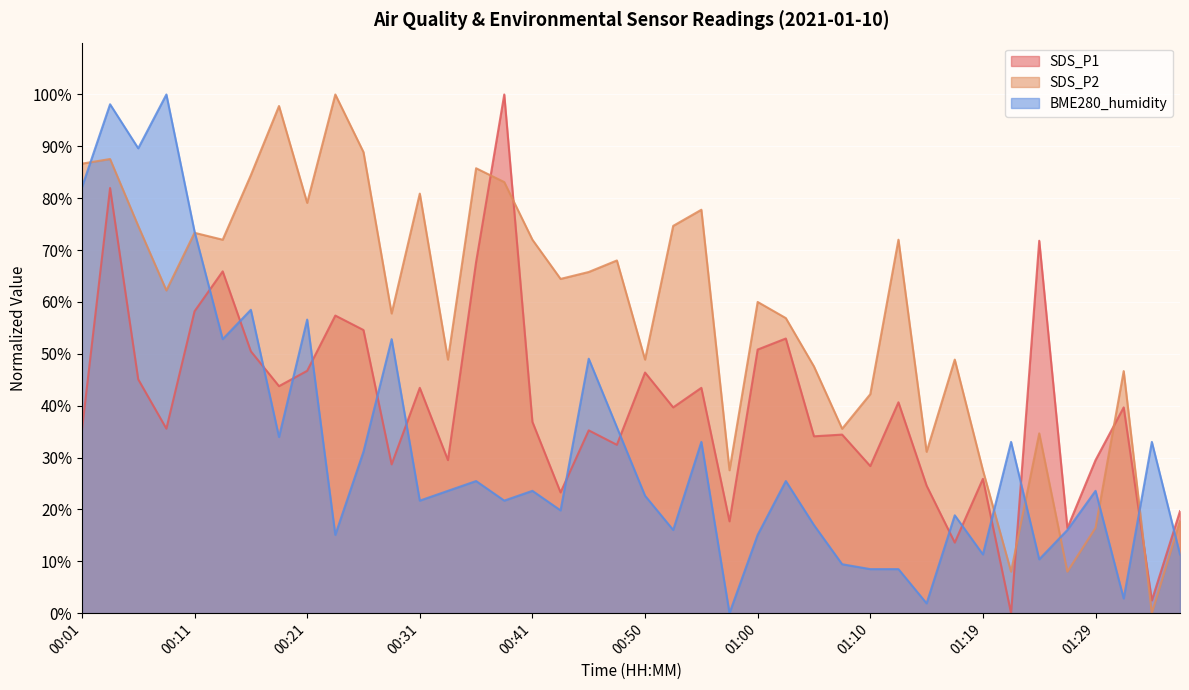

Rank the series by their average value, from highest to lowest.

SDS_P2, SDS_P1, BME280_humidity